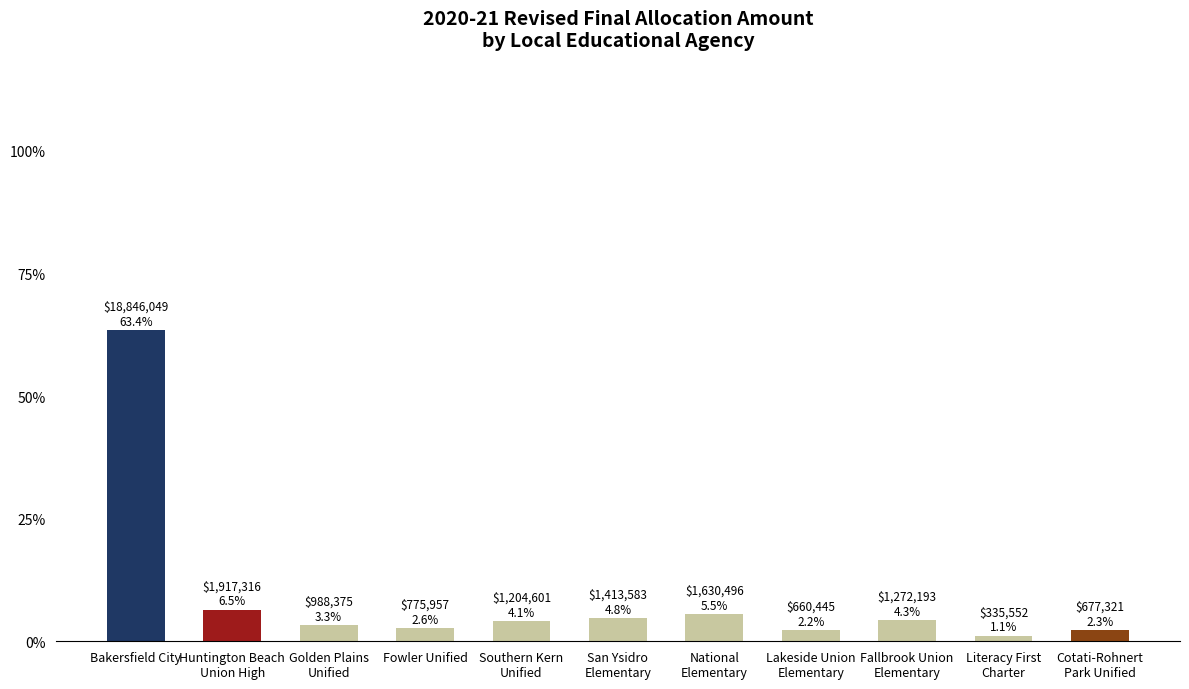

What is the difference between the values at Golden Plains
Unified and National
Elementary?

642121